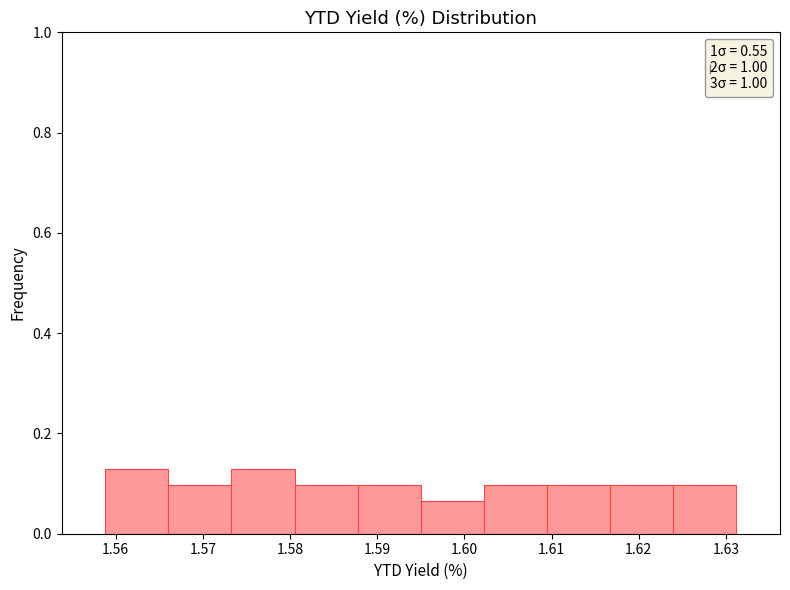

Reading left to right, list every bar in this chart as the range it spans on the x-axis followed by its height. Neither the bar edges nor the heights are printed on the chart, so give them approximately, as read against the axes.

1.559 to 1.566: 0.12
1.566 to 1.573: 0.10
1.573 to 1.581: 0.12
1.581 to 1.588: 0.10
1.588 to 1.595: 0.10
1.595 to 1.602: 0.06
1.602 to 1.609: 0.10
1.609 to 1.617: 0.10
1.617 to 1.624: 0.10
1.624 to 1.631: 0.10